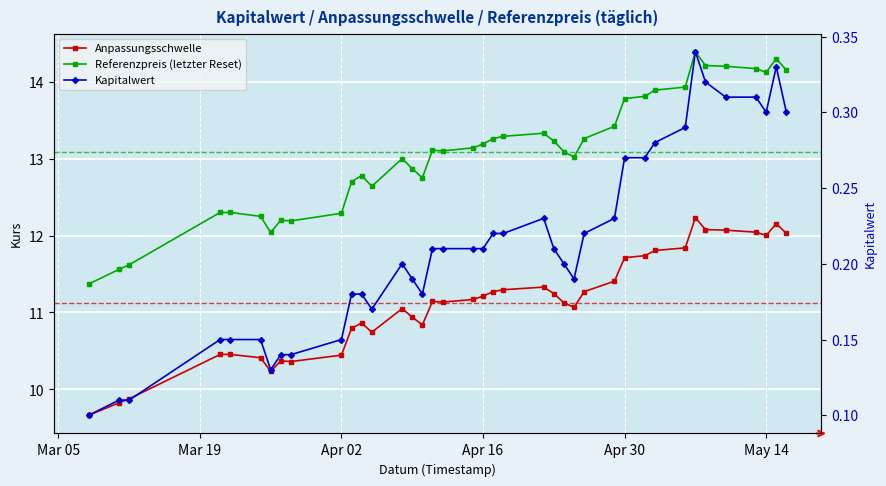

What is the average value of the Referenzpreis (letzter Reset) series?

13.1